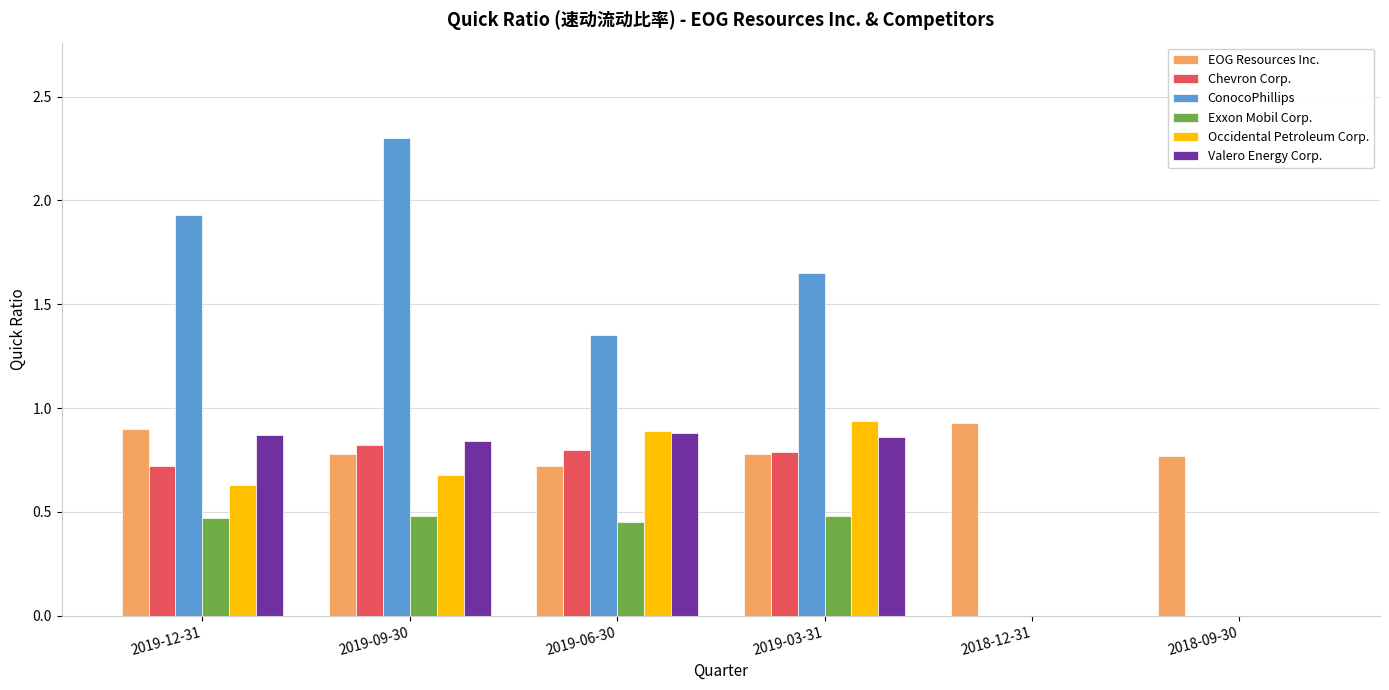

Which series changed the most between 2019-12-31 and 2018-12-31?

ConocoPhillips